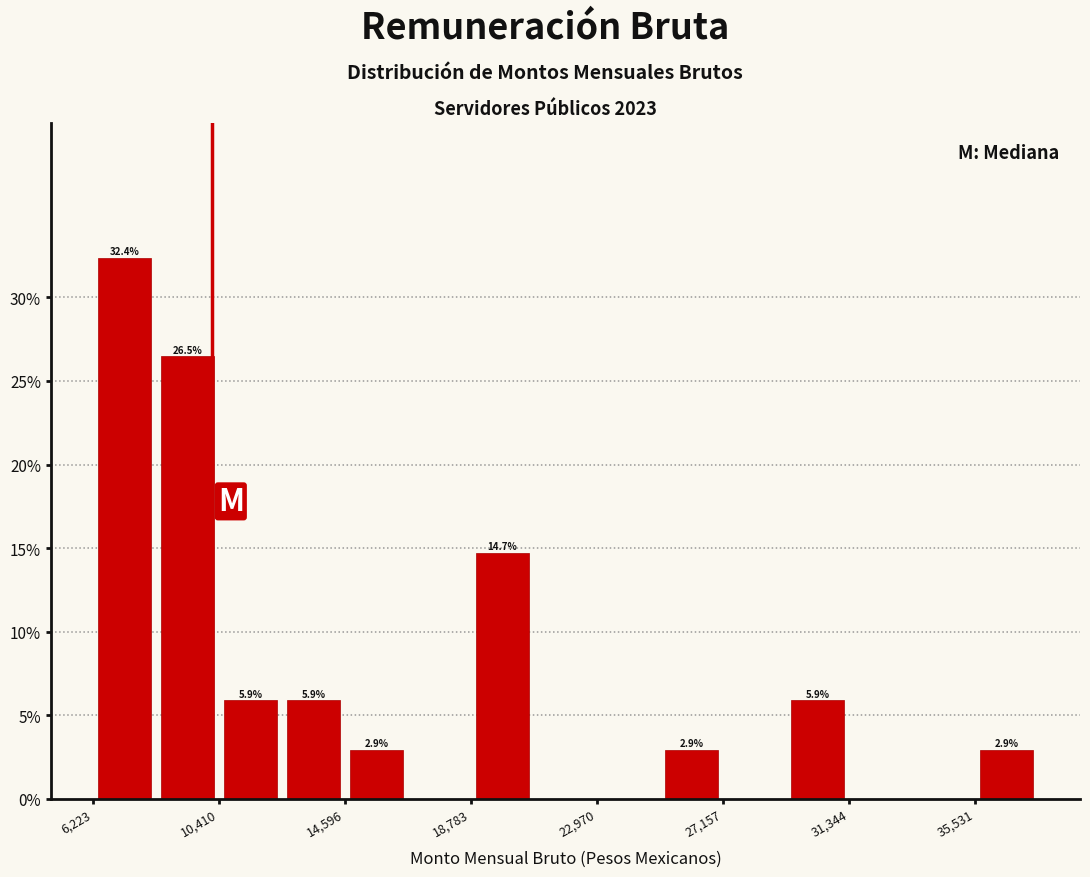

Which range on the x-axis has the tallest bar?

6000 to 8500